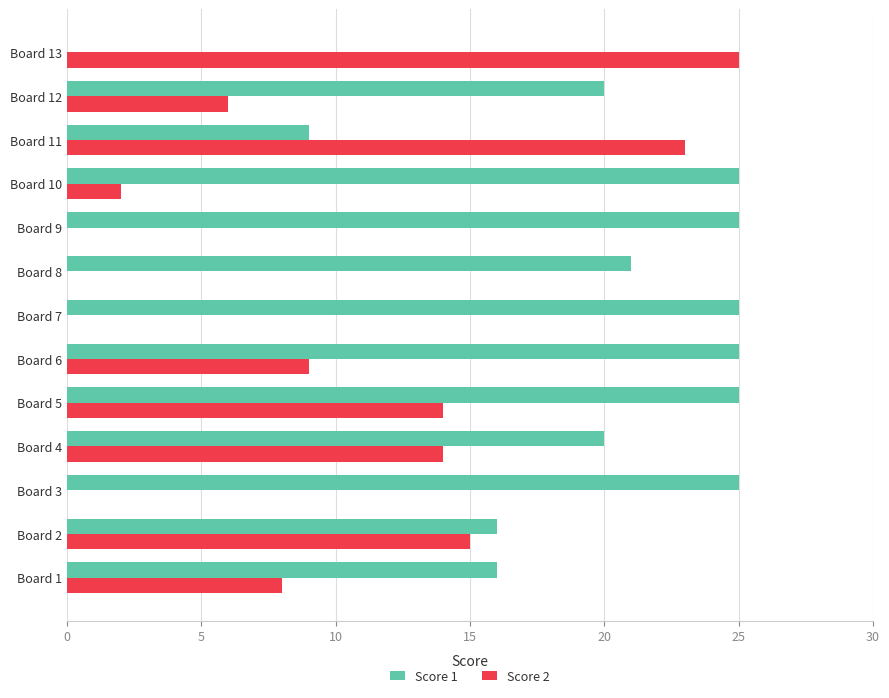

Which series has the largest total across all categories?

Score 1